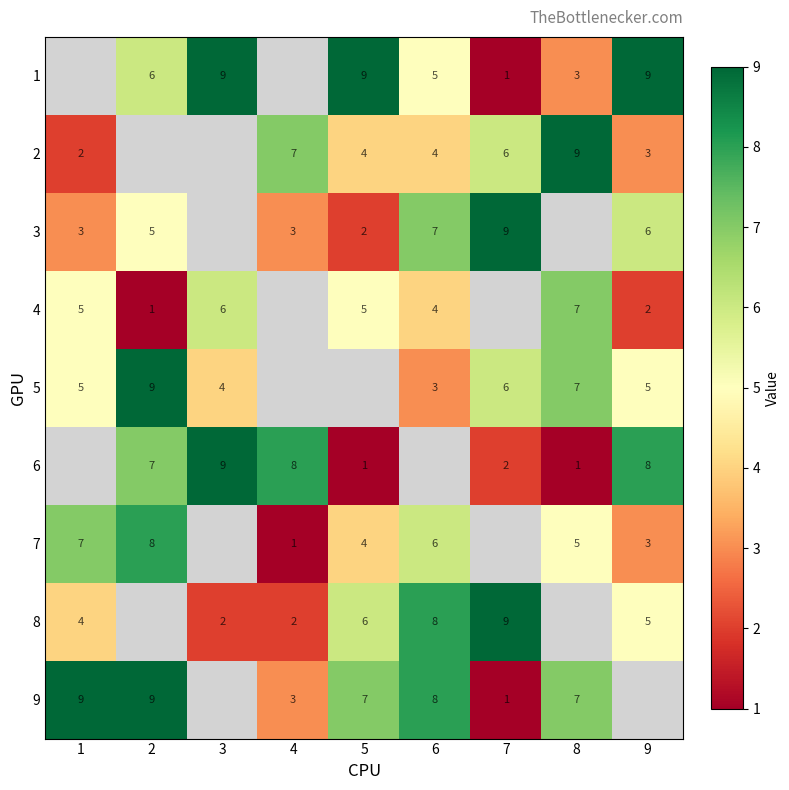

What is the difference between the 8 values at 5 and 7?

3